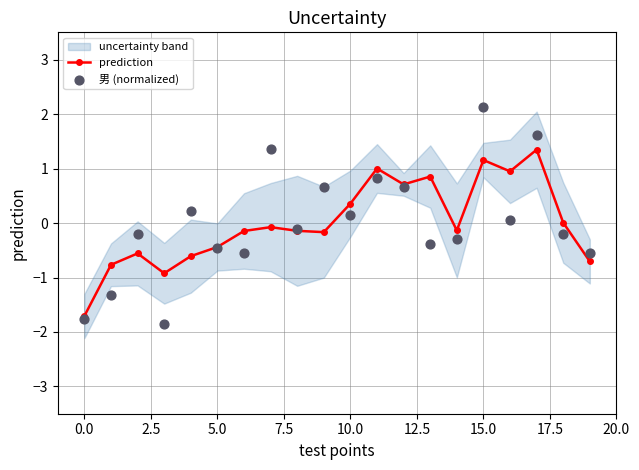

What is the maximum value for prediction?

1.3